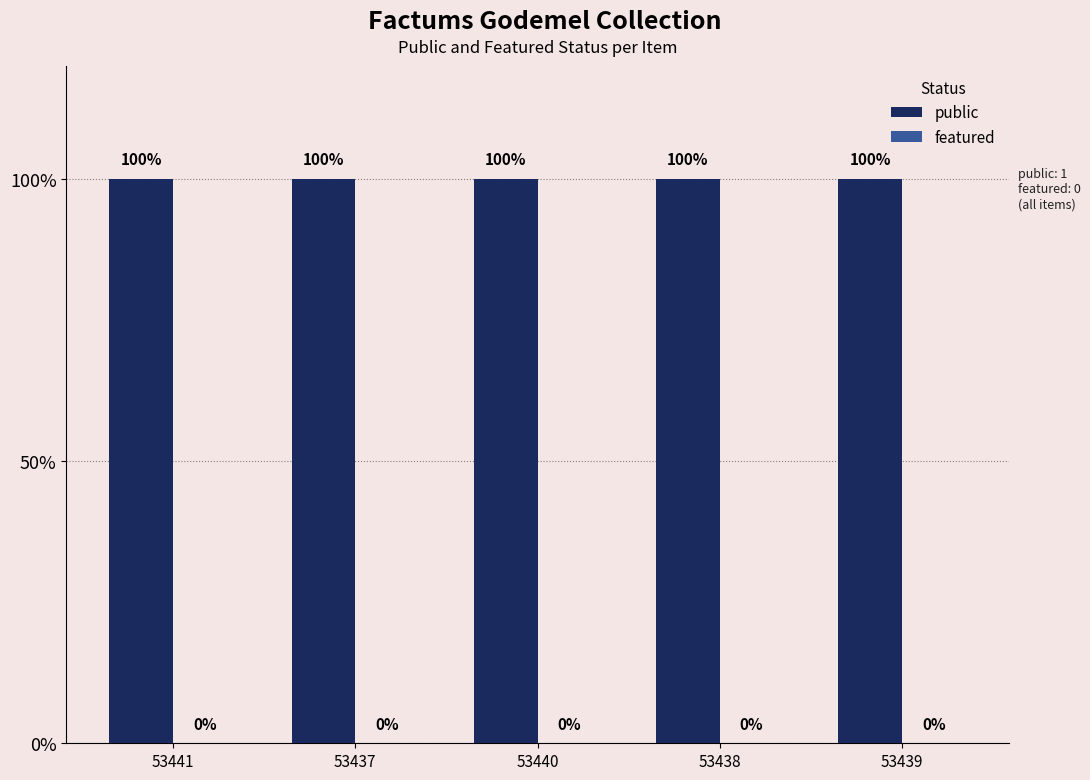

Is it true that public equals 1 at 53441?

True